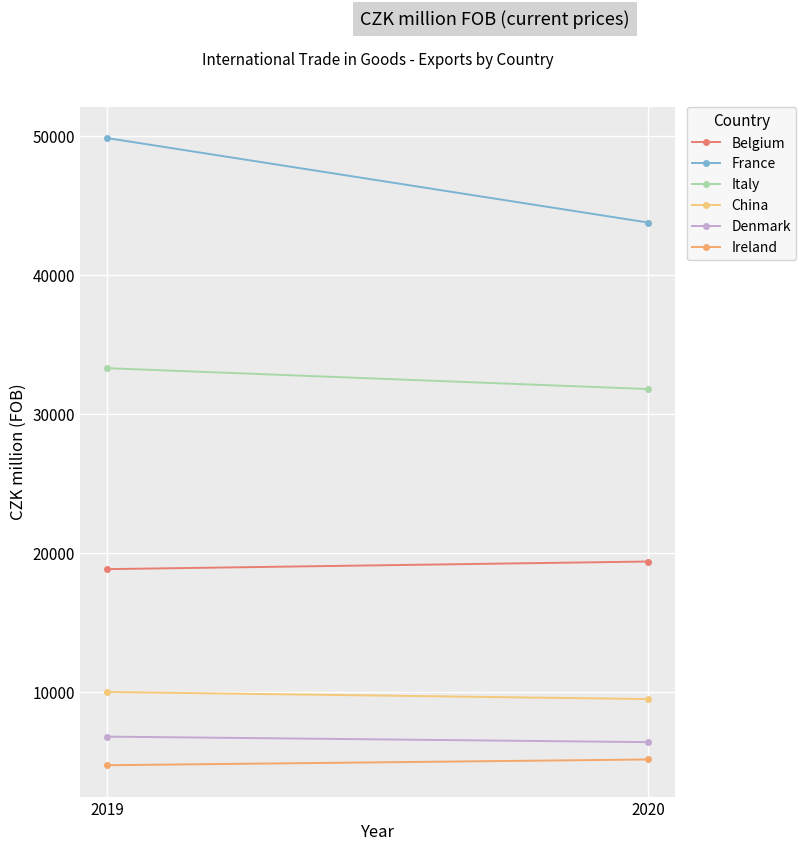

Reading left to right, list all the values displayed in this chart.

Belgium: 18867	19416
France: 49887	43808
Italy: 33328	31824
China: 10028	9519
Denmark: 6818	6421
Ireland: 4759	5173